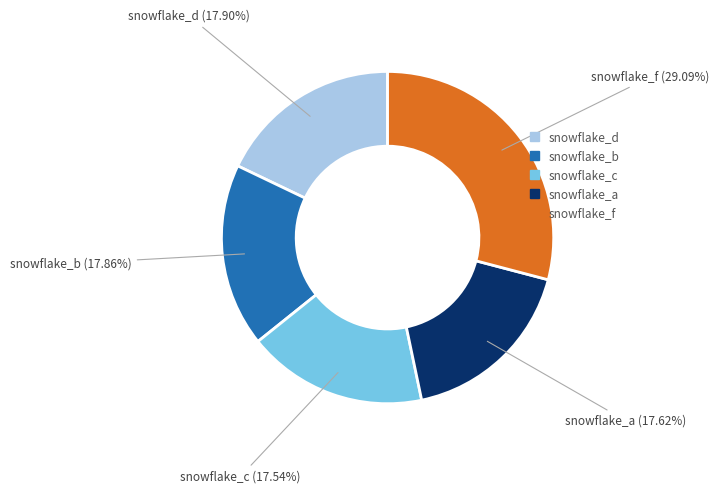

Is there any slice that represents more than half of the pie?

No